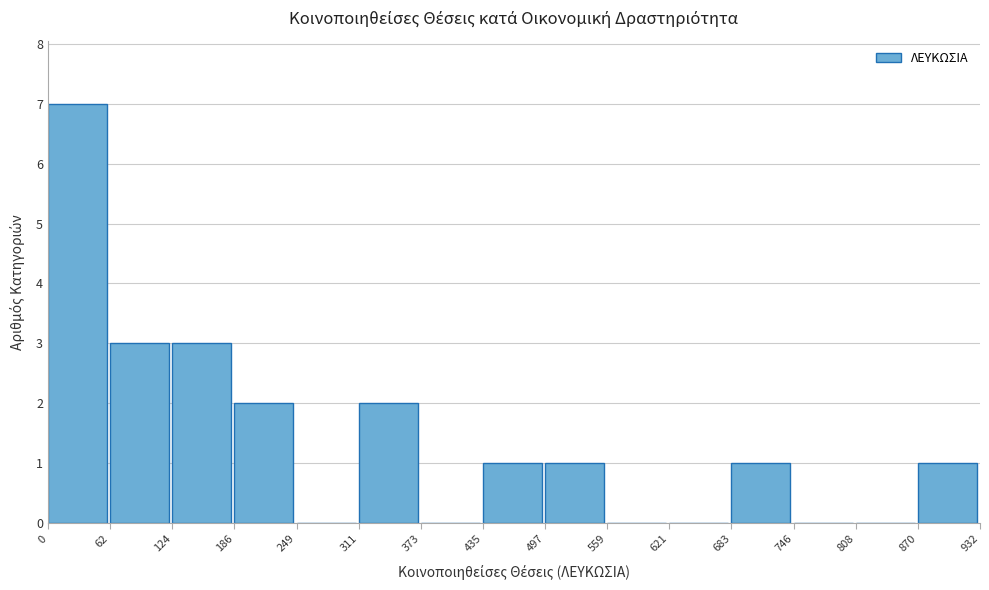

Reading left to right, transcribe this chart: for each bar, give the range it covers on the x-axis and its height. The values are not printed on the chart, so give them approximately, as read against the axis.

0 to 62: 7
62 to 124: 3
124 to 186: 3
186 to 249: 2
249 to 311: 0
311 to 373: 2
373 to 435: 0
435 to 497: 1
497 to 559: 1
559 to 621: 0
621 to 683: 0
683 to 746: 1
746 to 808: 0
808 to 870: 0
870 to 932: 1